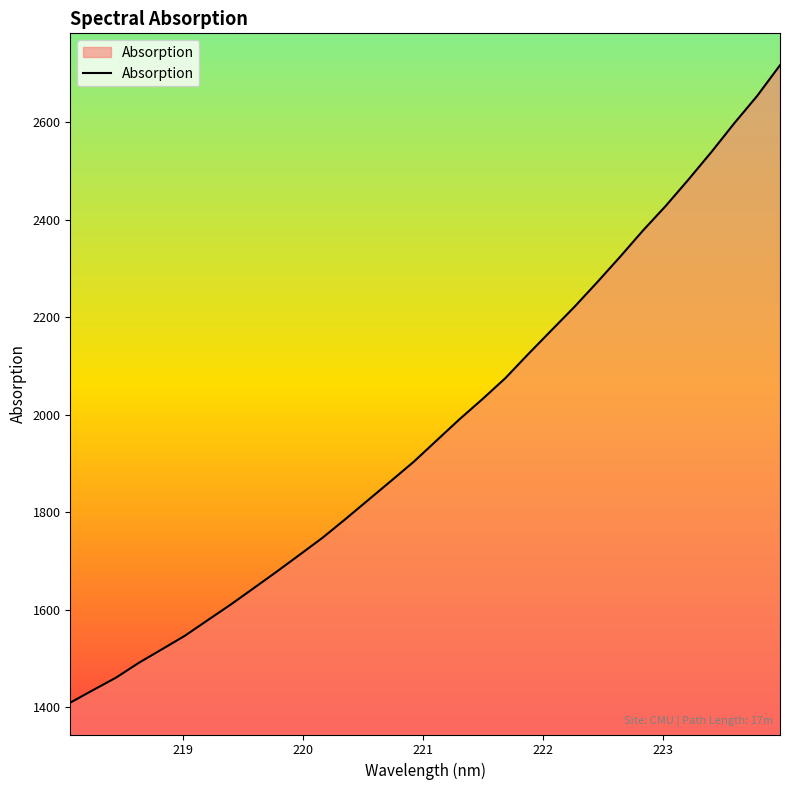

What is the minimum value shown in the chart?

1409.8